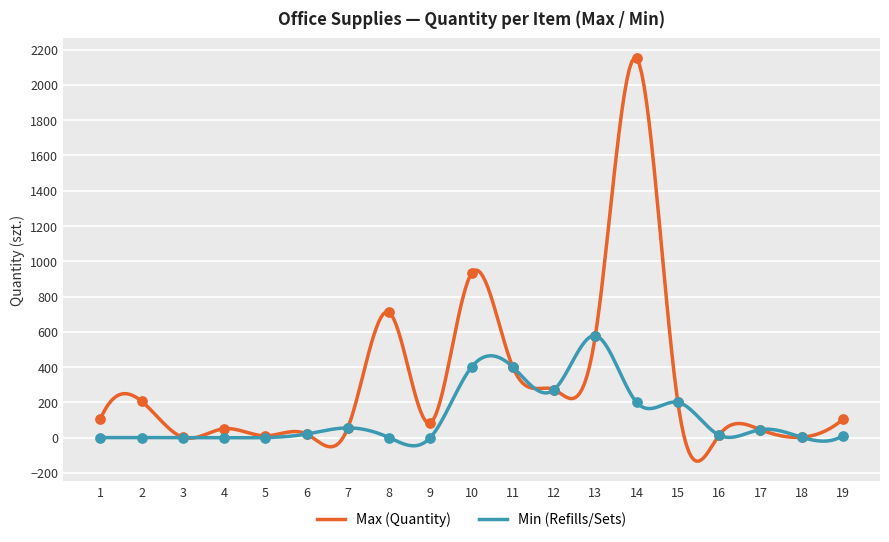

Which series reaches the maximum Y coordinate?

Max (Quantity)